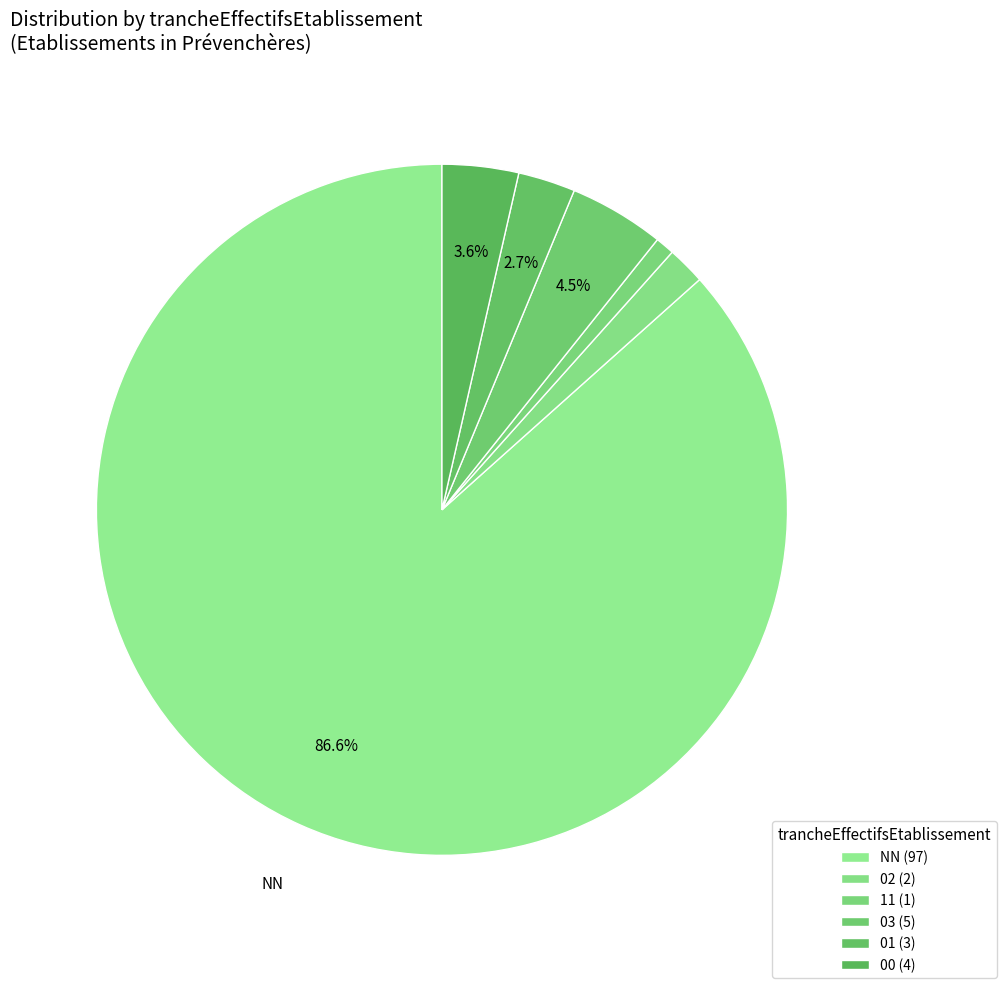

Count the number of slices in the pie.

6